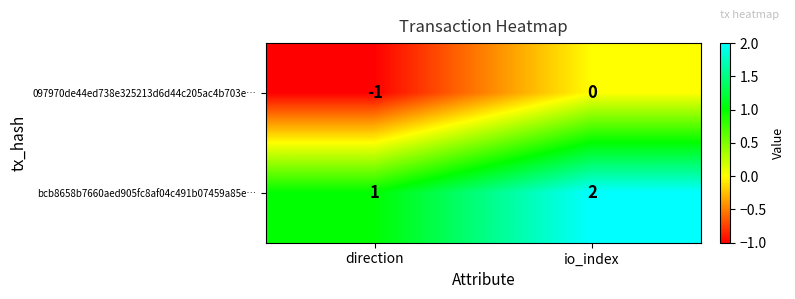

Reading left to right, transcribe all the data shown in this chart.

097970de44ed738e325213d6d44c205ac4b703e…: -1	0
bcb8658b7660aed905fc8af04c491b07459a85e…: 1	2